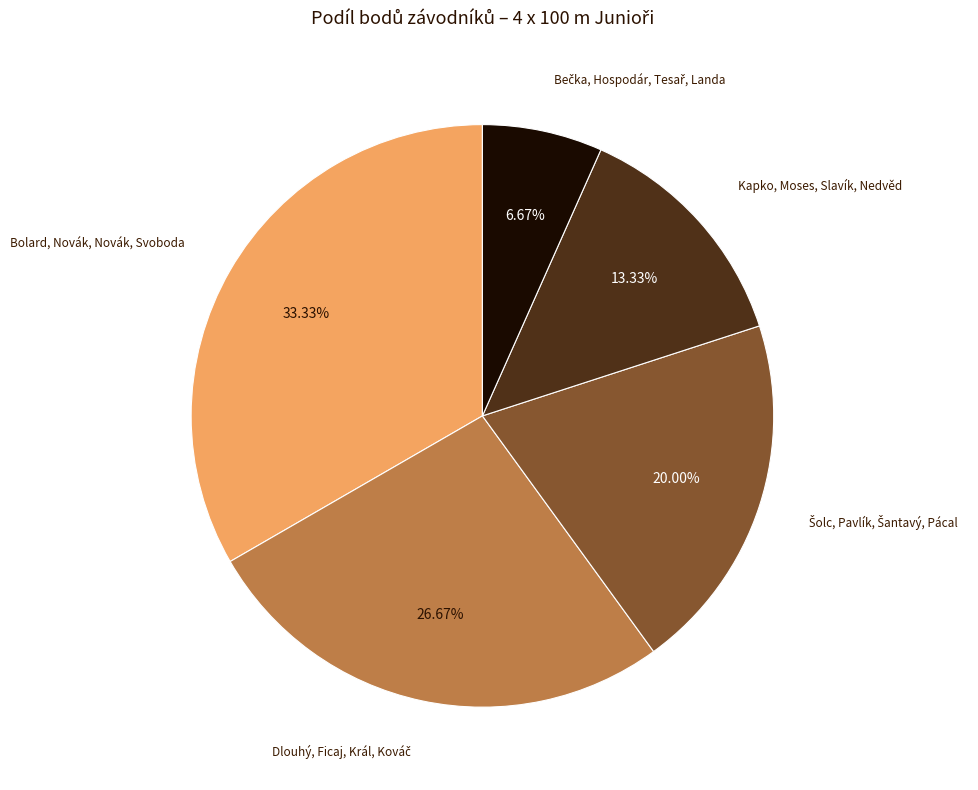

Does any single category account for the majority?

No